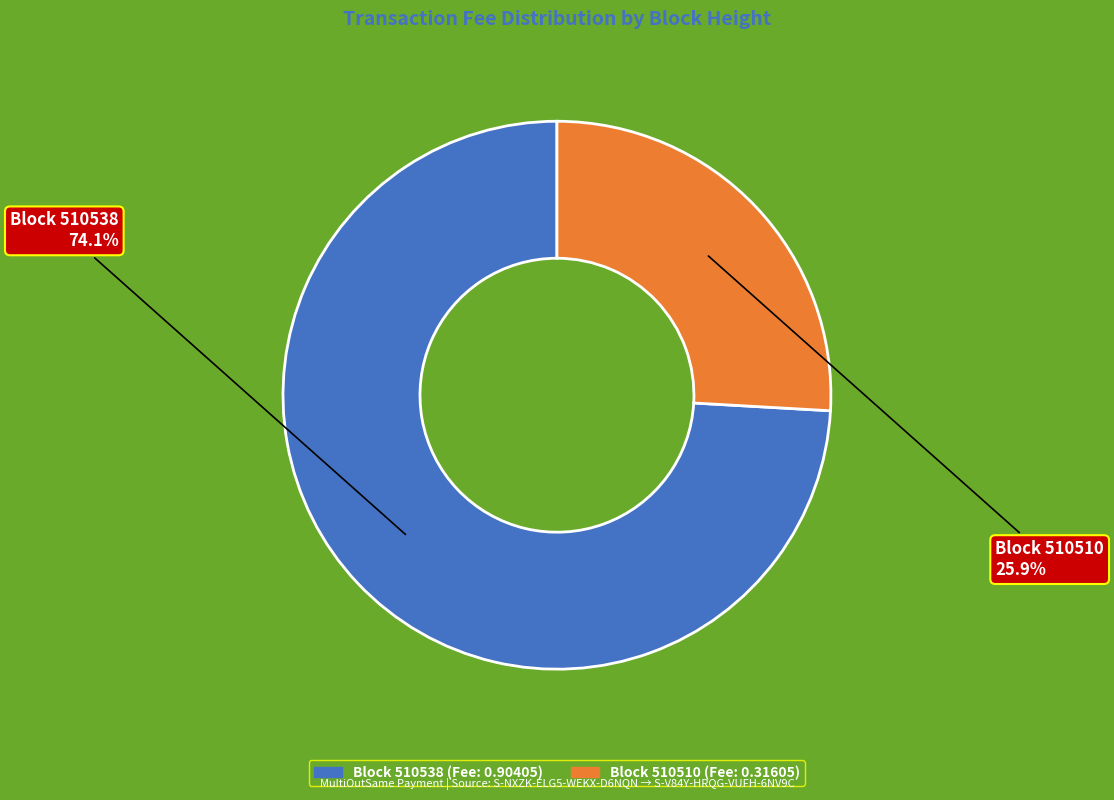

Is there any slice that represents more than half of the pie?

Yes